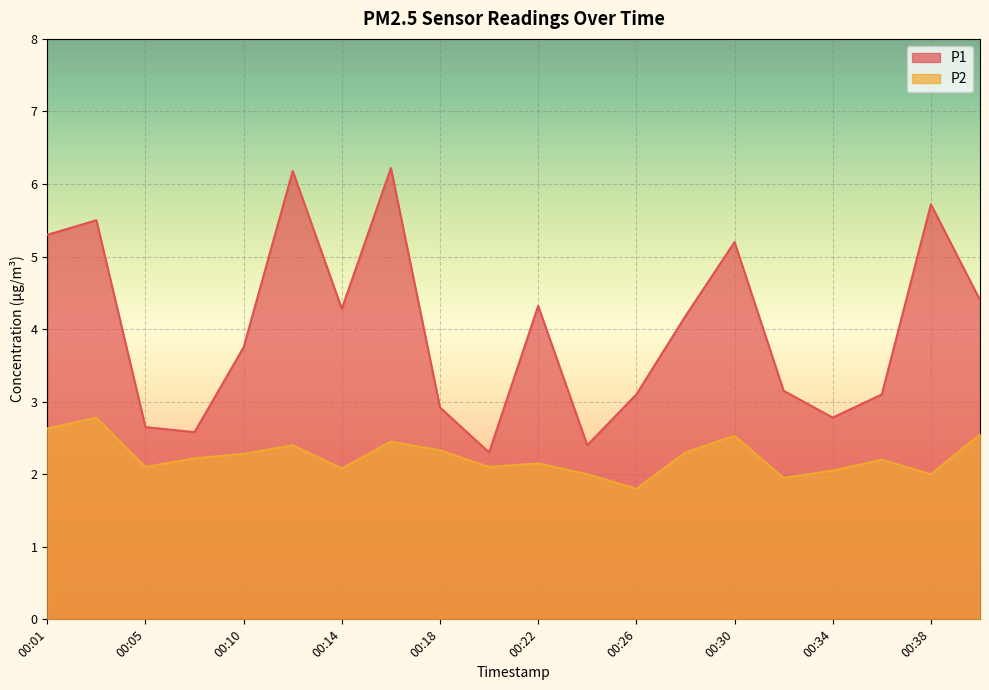

True or false: P2 and P1 intersect in this chart.

False